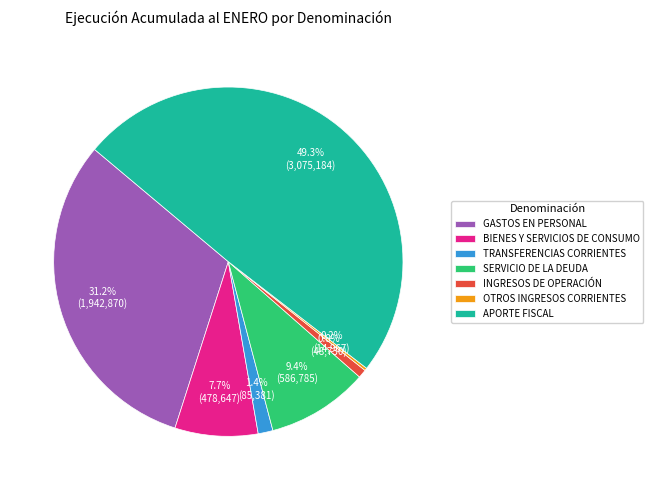

Approximately how many times larger is the value at GASTOS EN PERSONAL compared to SERVICIO DE LA DEUDA?

3.3